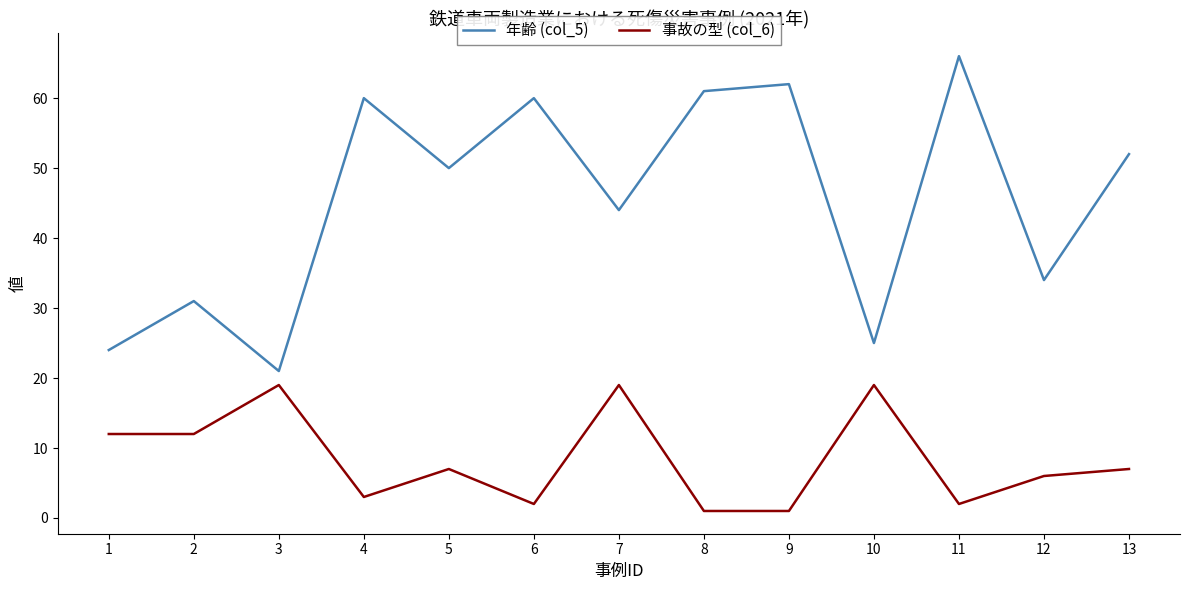

The value of 事故の型 (col_6) at 6 is 2. True or false?

True